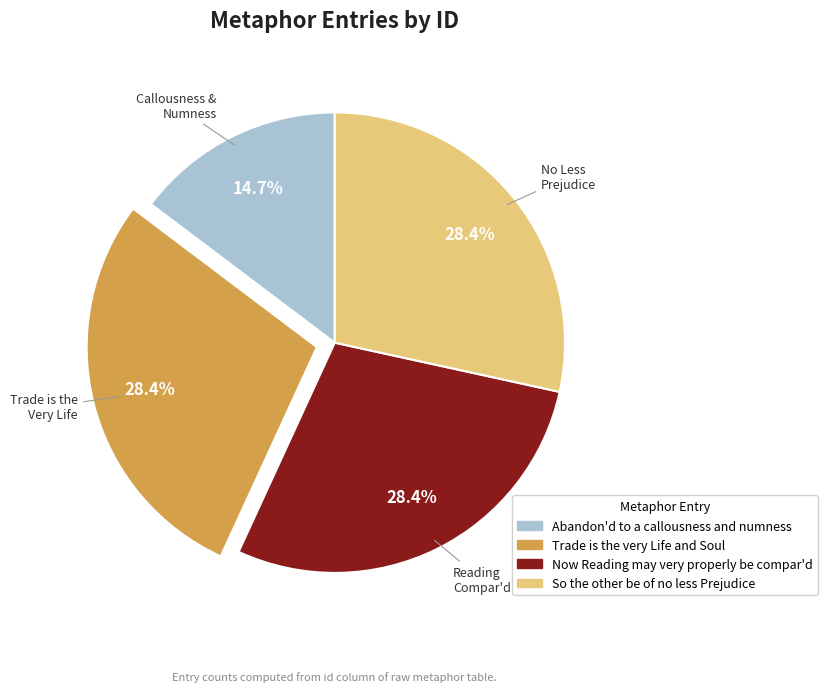

What is the smallest slice in the pie chart?

Abandon'd to a callousness and numness